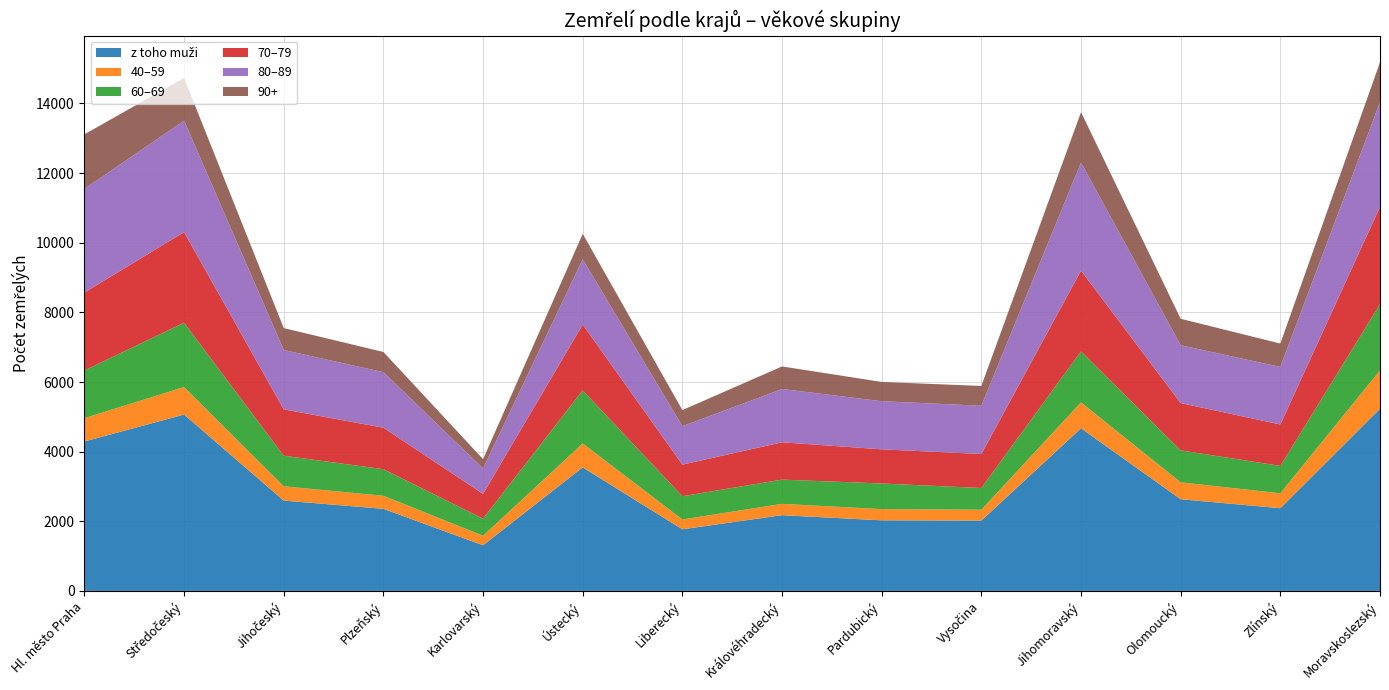

Reading right to left, what are all the values shown in this chart?

z toho muži: 5233	2375	2633	4671	2020	2027	2175	1769	3548	1311	2357	2594	5065	4292
40–59: 1102	428	486	743	312	321	325	283	686	272	375	410	790	669
60–69: 1899	787	918	1466	623	737	696	667	1526	491	764	878	1848	1370
70–79: 2796	1190	1359	2320	977	981	1073	908	1891	713	1191	1333	2602	2240
80–89: 3005	1652	1660	3103	1386	1382	1530	1104	1873	731	1595	1703	3202	2976
90+: 1149	673	760	1448	569	554	648	462	732	266	581	631	1226	1567